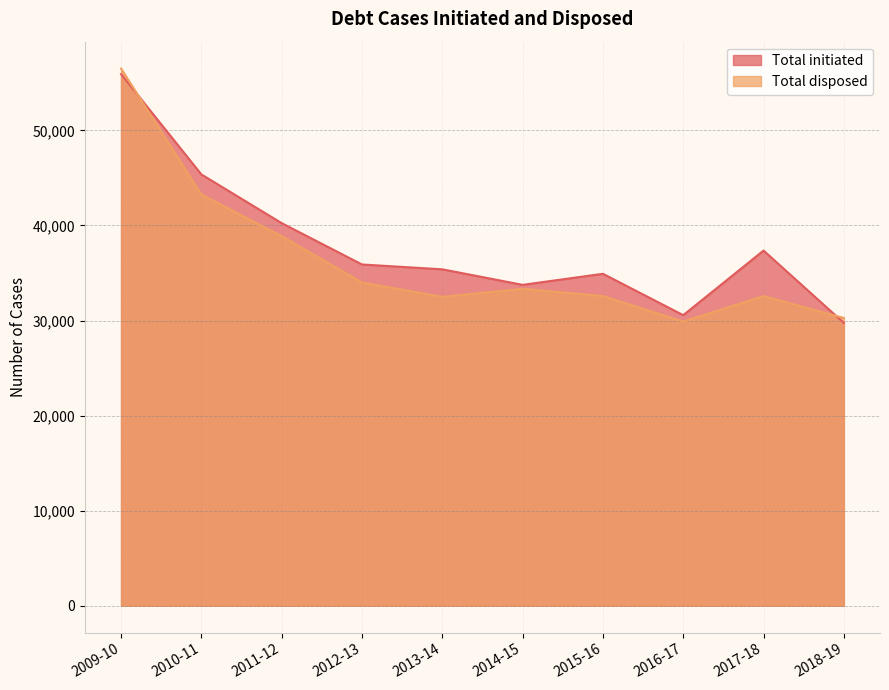

Reading left to right, transcribe all the data shown in this chart.

Total initiated: 55931	45375	40250	35899	35390	33755	34919	30567	37364	29753
Total disposed: 56516	43260	38880	34000	32497	33345	32575	29891	32573	30270